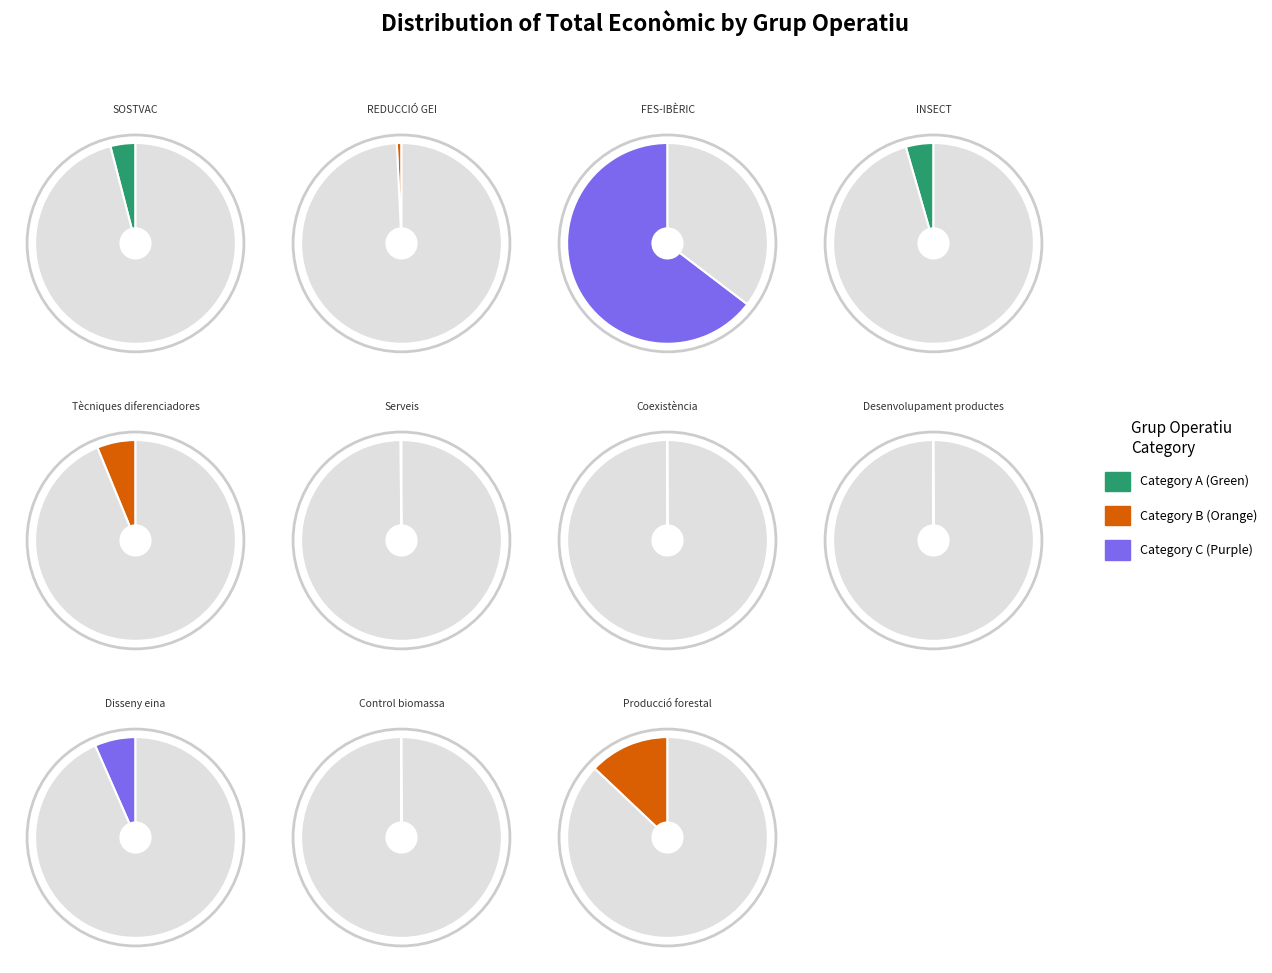

Is the sum of FES-IBÈRIC and Disseny eina greater than half?

Yes